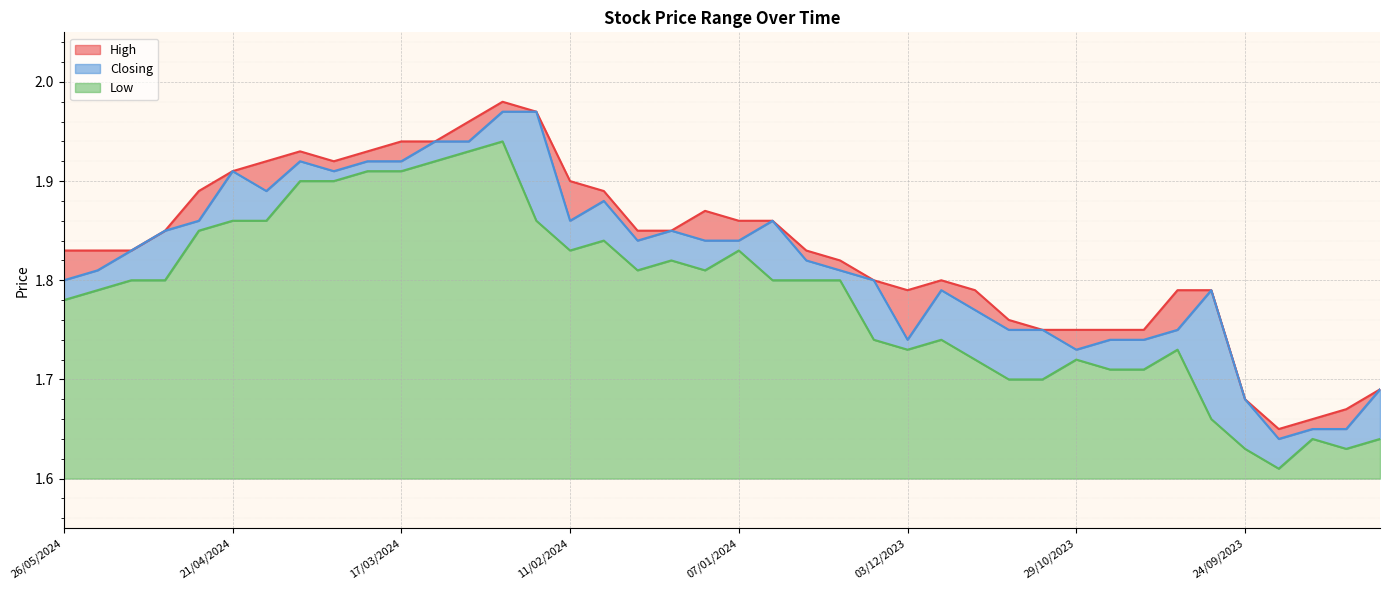

How many lines are shown in the chart?

3